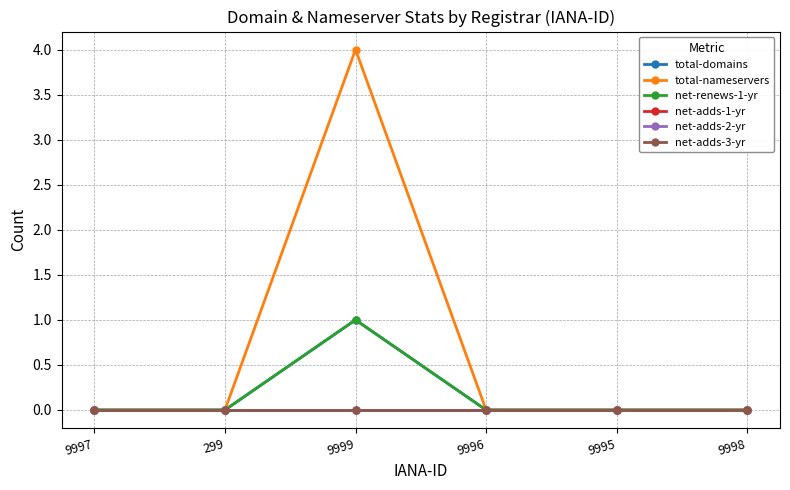

Where is the first local maximum for total-domains?

9999